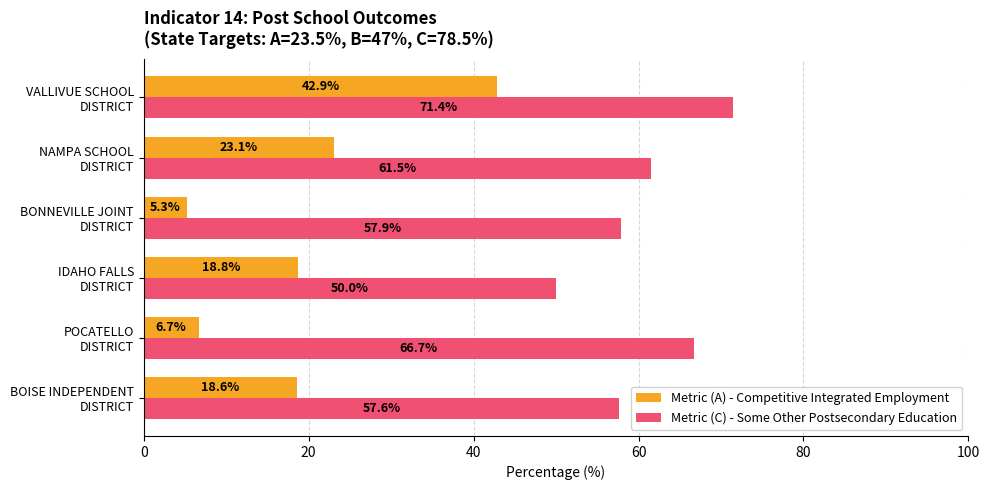

What is the minimum value for Metric (C) - Some Other Postsecondary Education?

50.0